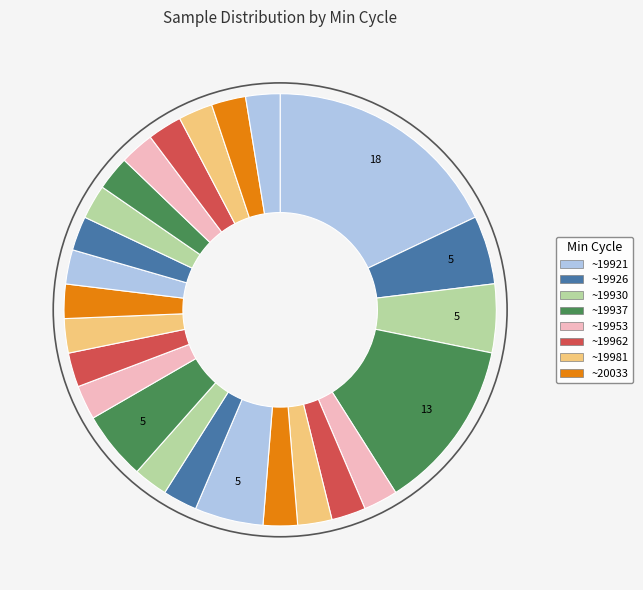

What is the largest slice in the pie chart?

19921